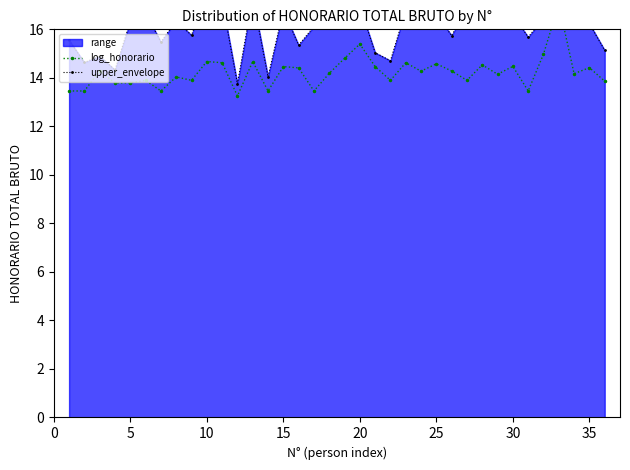

What is the average value of the upper_envelope series?

16.0